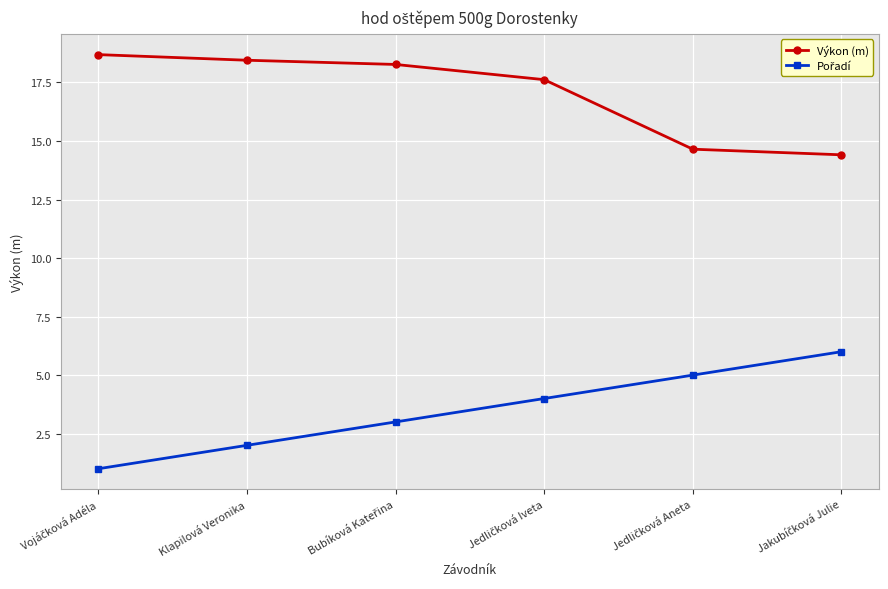

What is the minimum value shown in the chart?

1.0